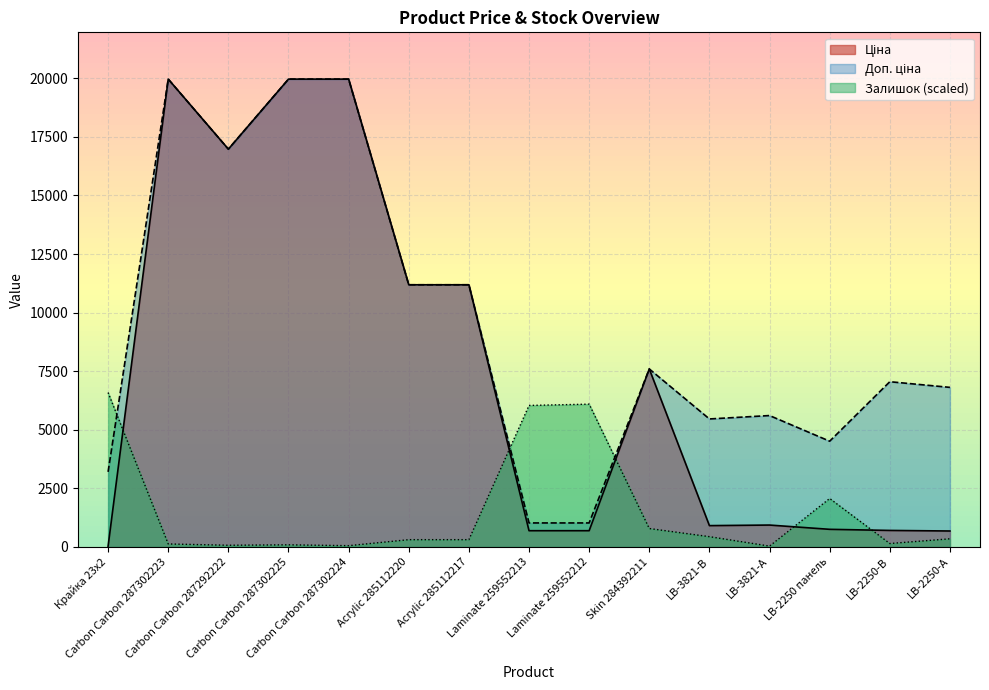

What are all the series names shown in the legend?

Ціна, Доп. ціна, Залишок